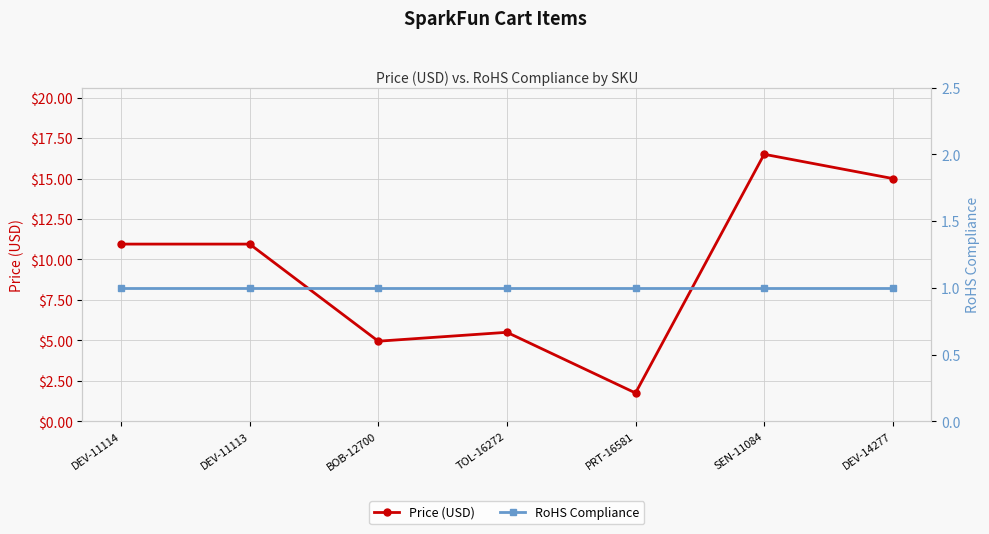

What is the value of the RoHS Compliance point at the 3rd from the left?

1.0